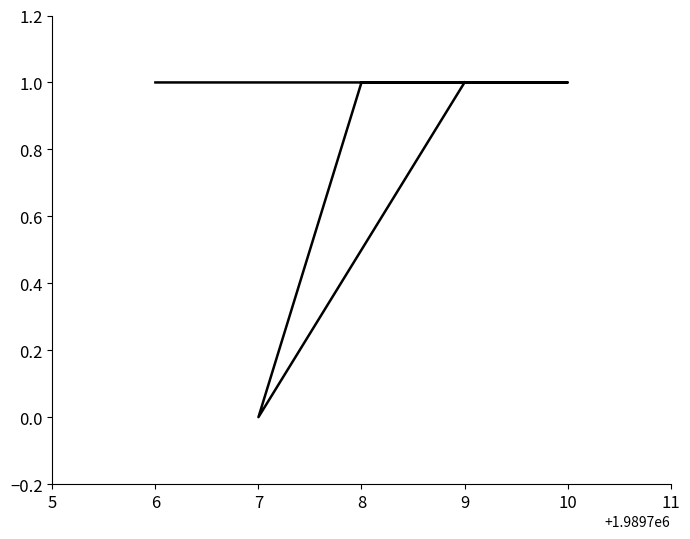

List the labels in order of value, smallest first.

7, 9, 8, 10, 6